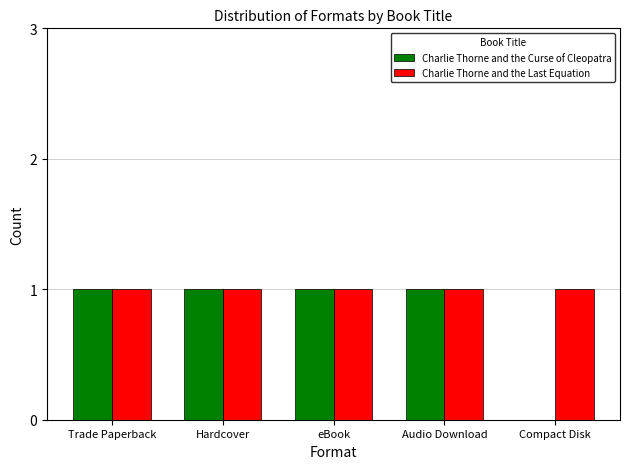

Is it true that Charlie Thorne and the Last Equation equals 1 at eBook?

True